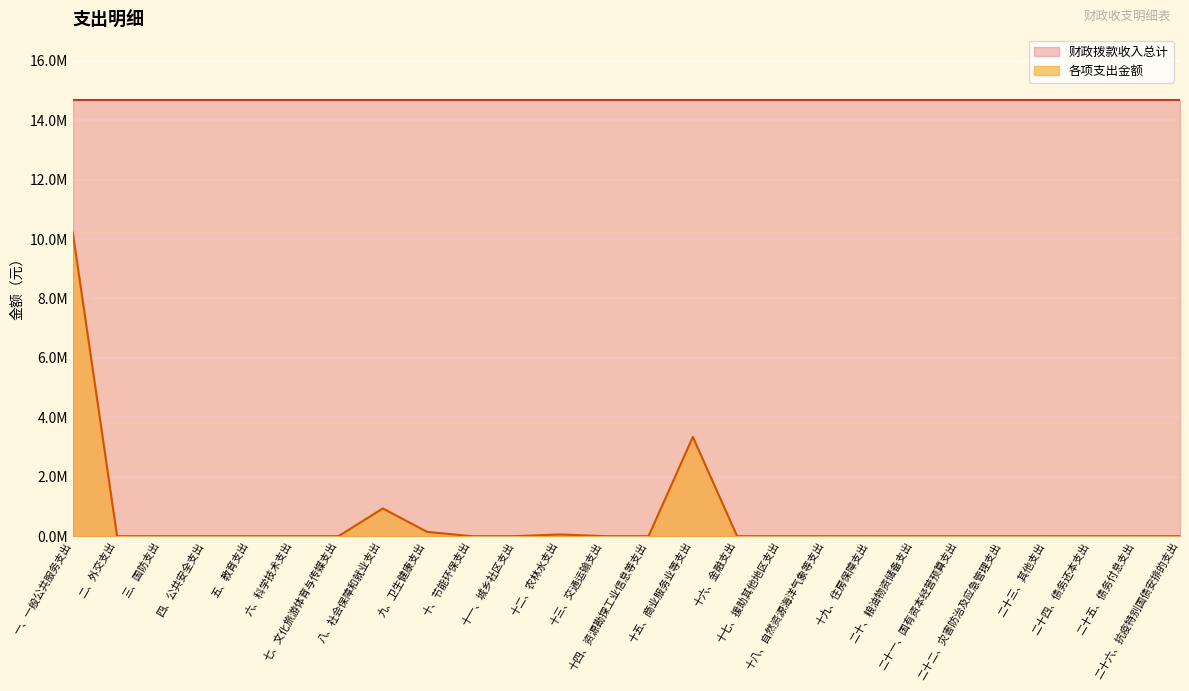

Approximately how many times larger is the value at 八、社会保障和就业支出 compared to 十二、农林水支出?

16.2